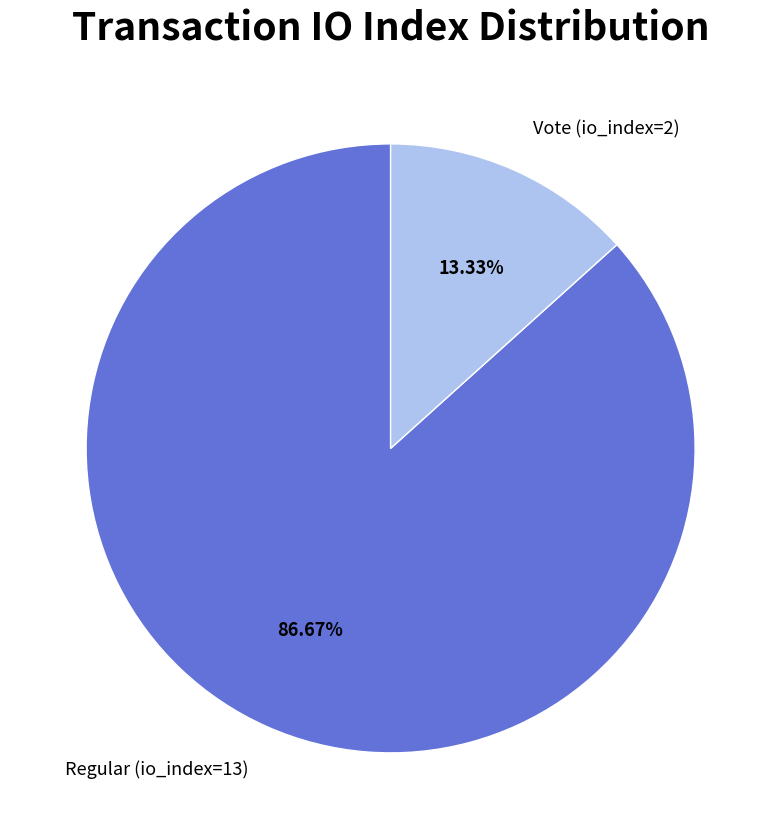

How many segments does this pie chart have?

2